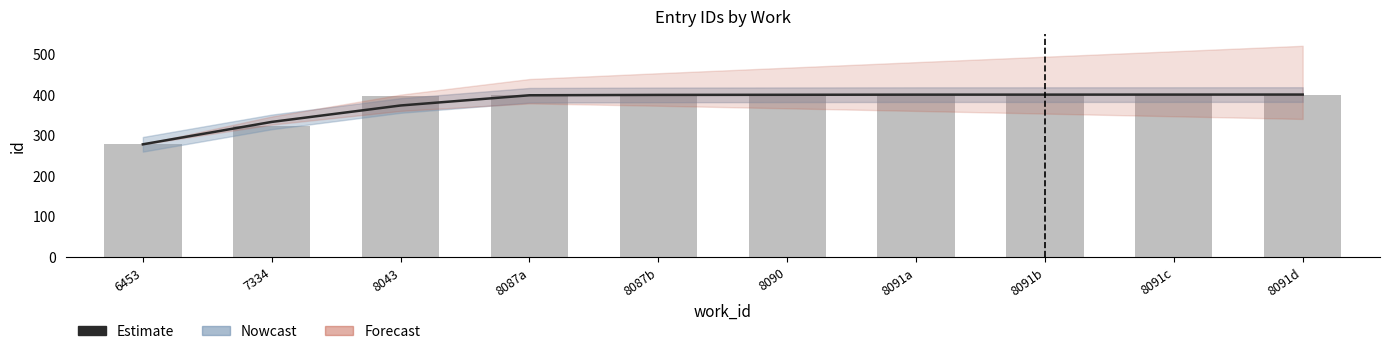

Which series changed the most between 8091b and 8091d?

Nowcast